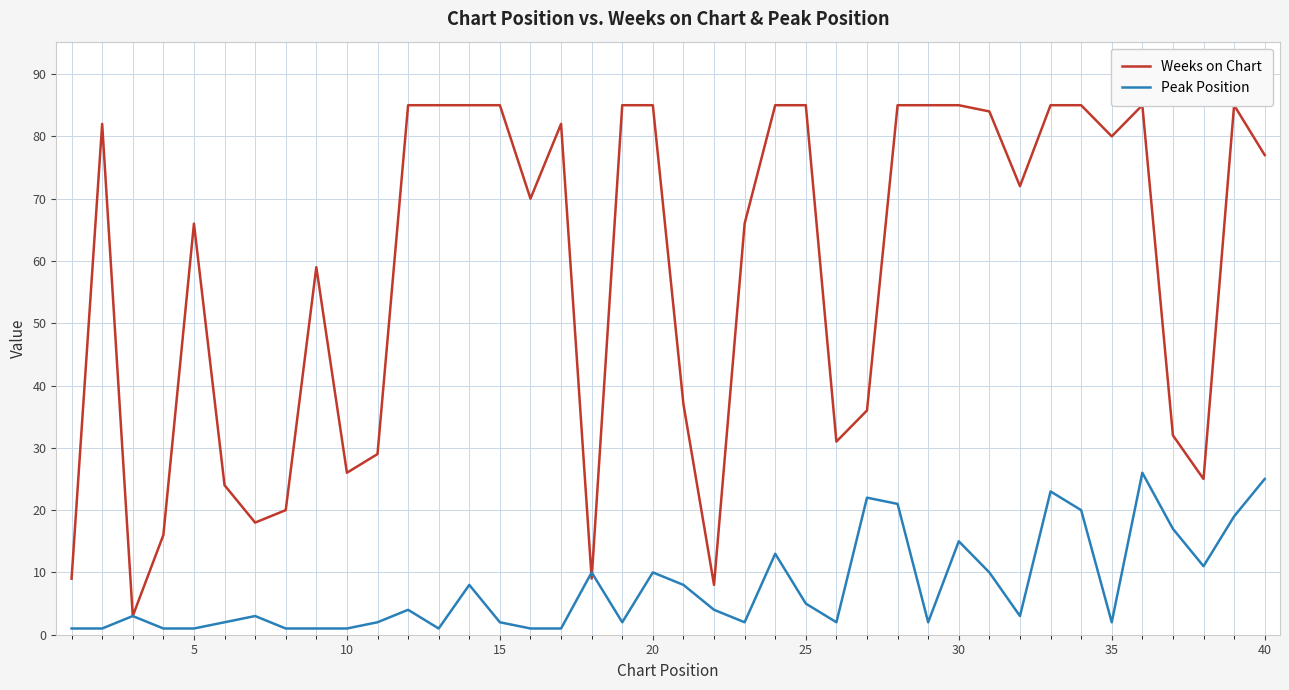

What is the maximum value for Peak Position?

26